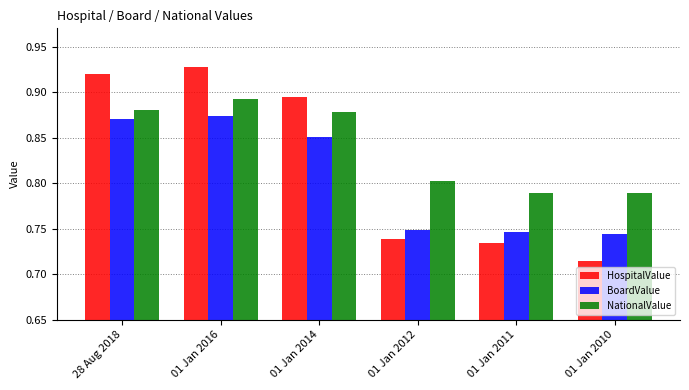

Are the bars grouped side by side (vs. stacked)?

Yes